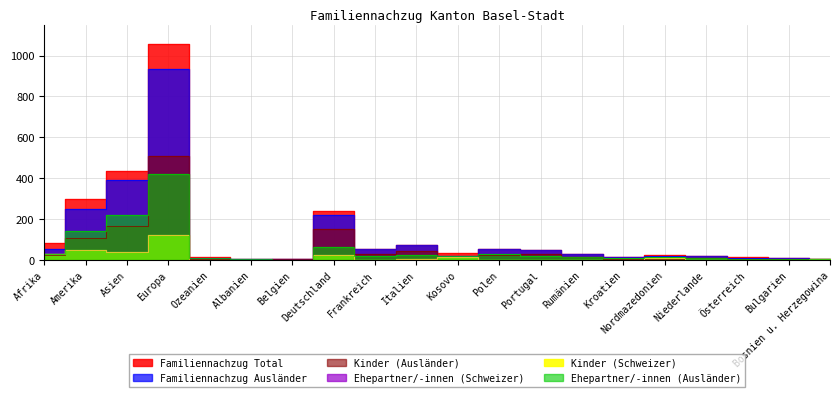

What is the label of the 3rd point from the left?

Asien